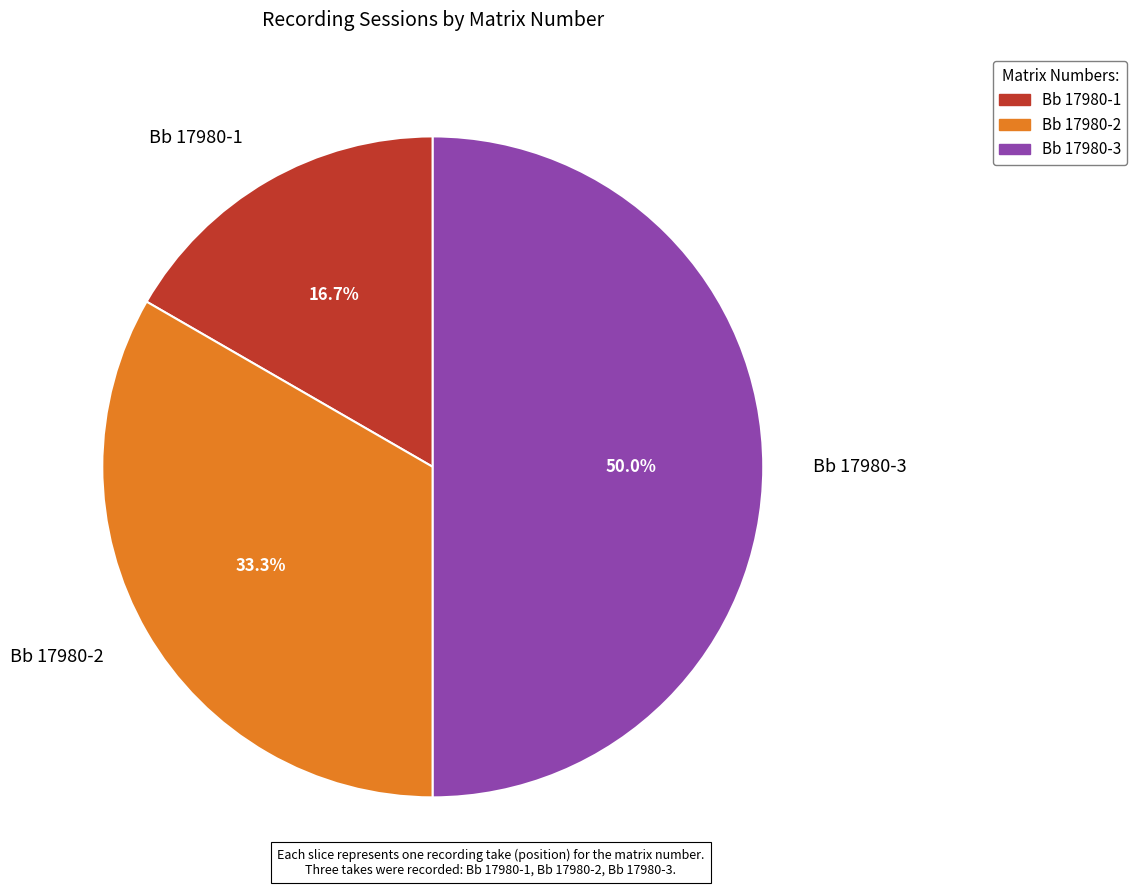

Which has a higher value, Bb 17980-2 or Bb 17980-1?

Bb 17980-2